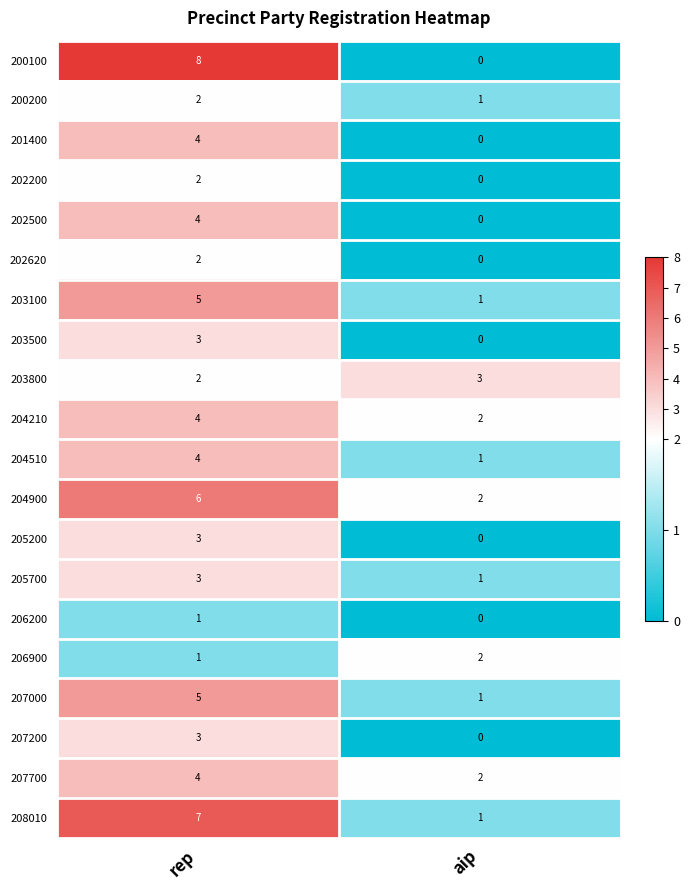

What is the difference between the maximum and minimum values in the 201400 series?

4